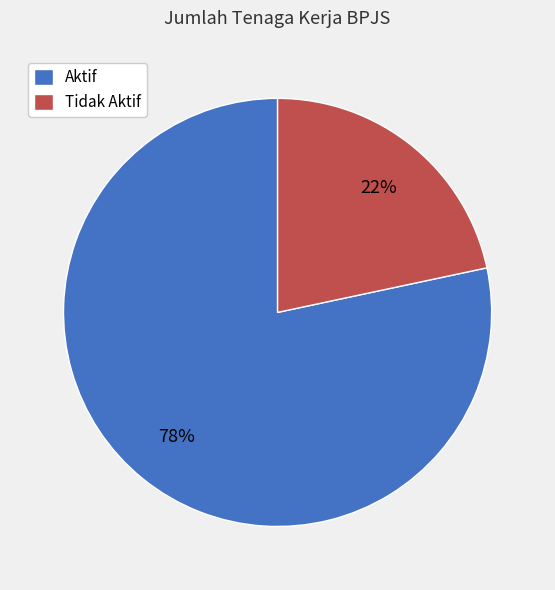

What is the ratio of the value at Tidak Aktif to the value at Aktif?

0.3